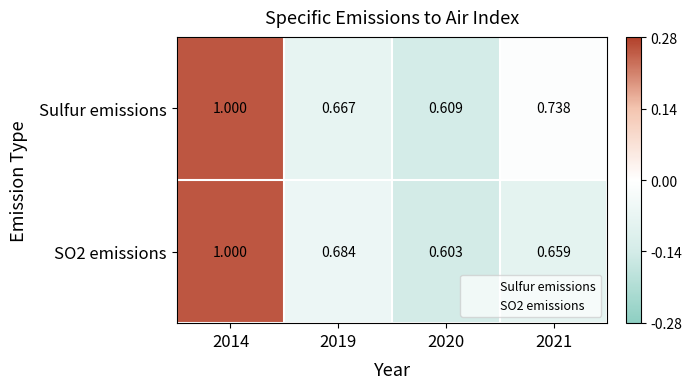

Between 2019 and 2021, which series saw the biggest shift?

Sulfur emissions